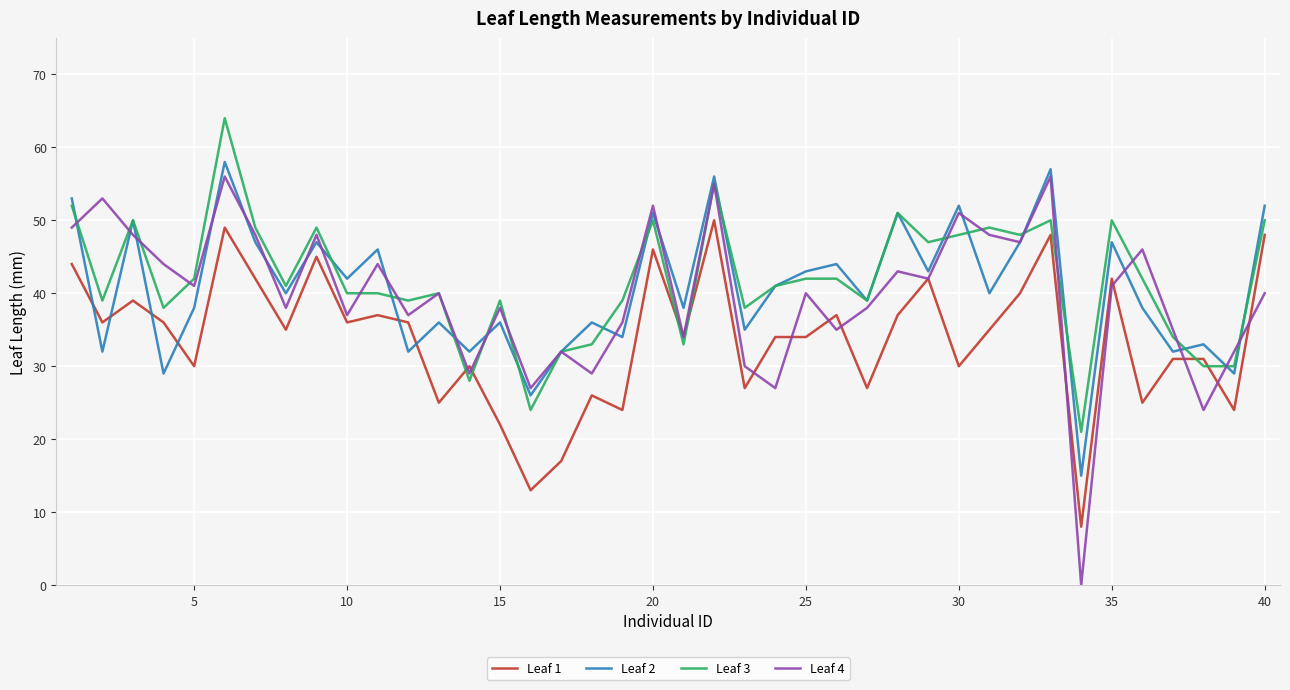

True or false: Leaf 1 and Leaf 3 cross at least once.

True